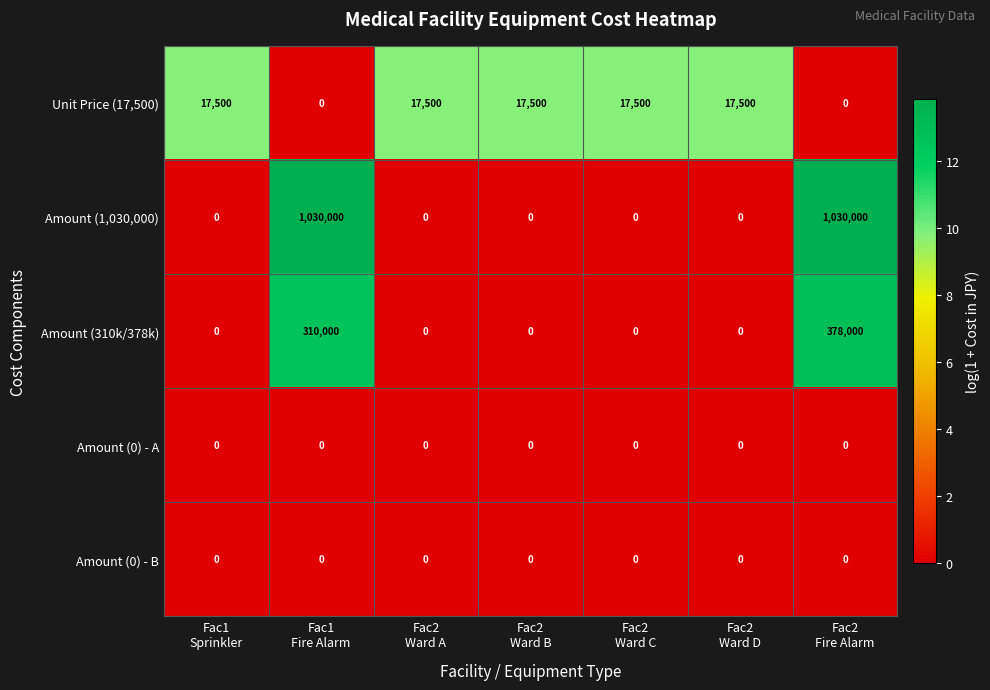

Which series has the largest total across all categories?

Amount (1,030,000)